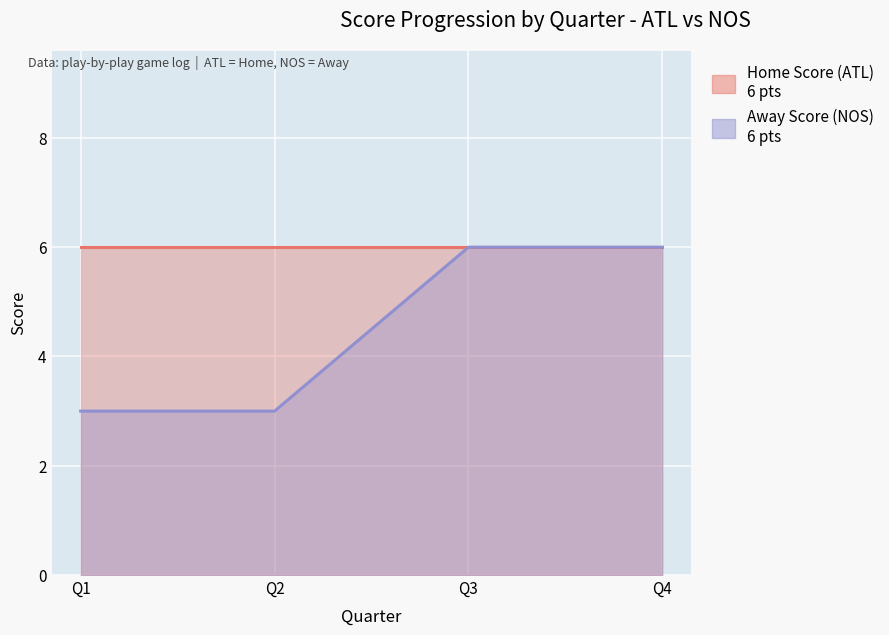

Is it true that the value at Q1 is 3?

True